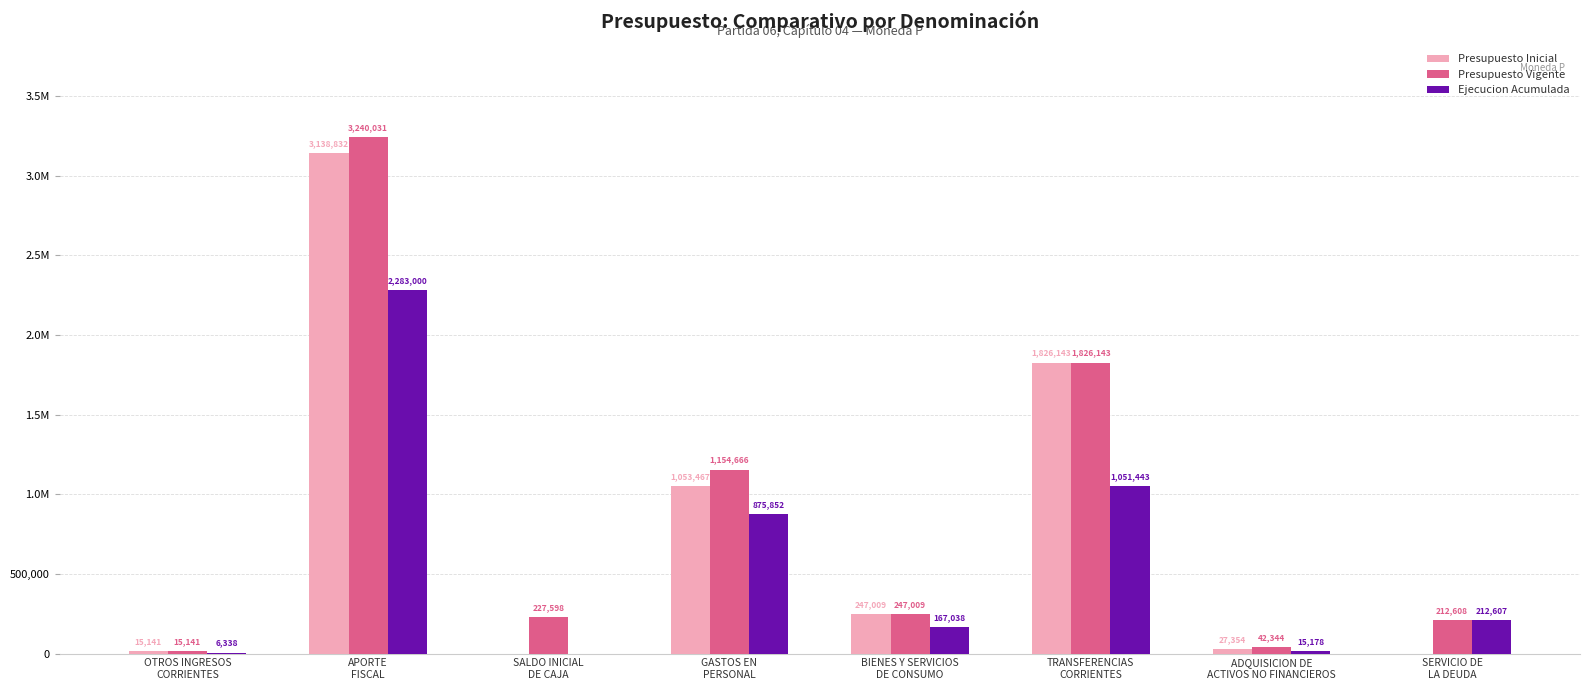

Between OTROS INGRESOS
CORRIENTES and SERVICIO DE
LA DEUDA, which series saw the biggest shift?

Ejecucion Acumulada